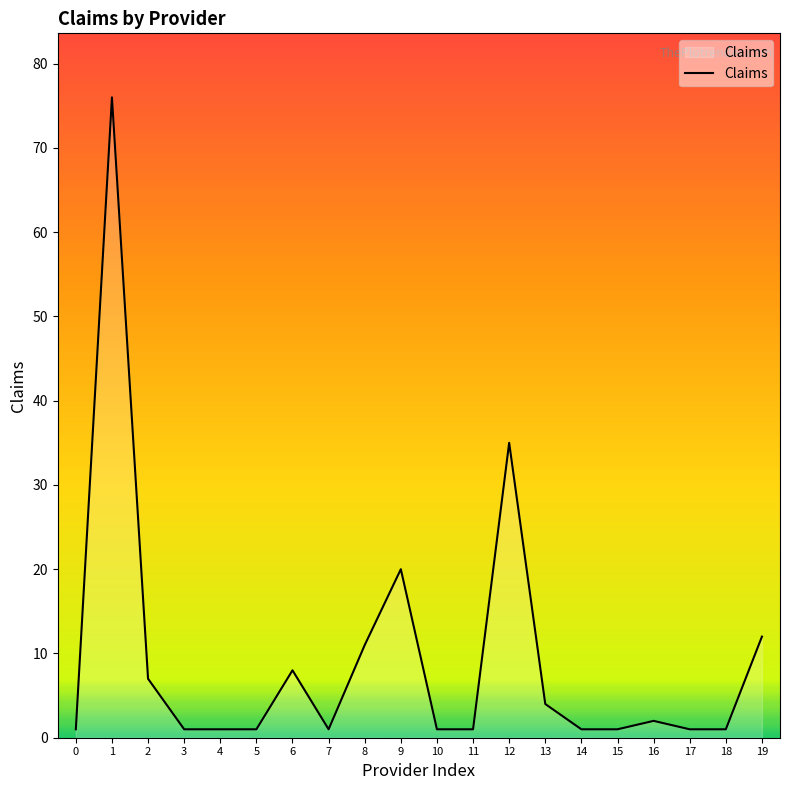

What is the maximum value shown in the chart?

76